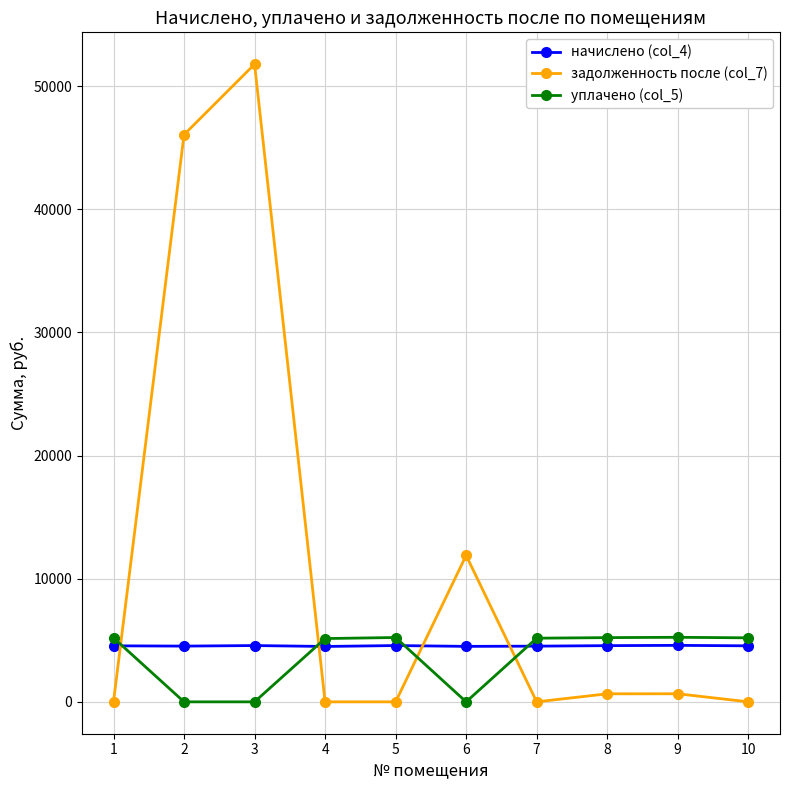

Which series has the widest spread of values?

задолженность после (col_7)